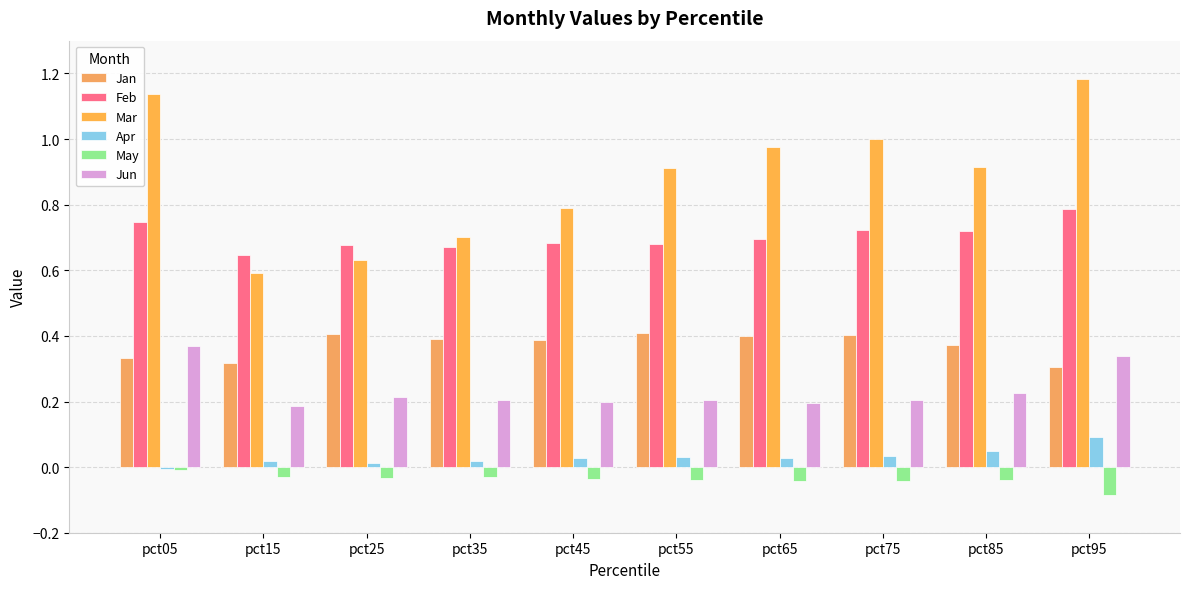

Count the Jun values in the range 0 to 1.

10